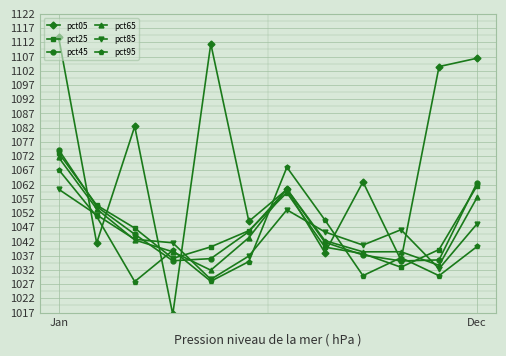

Is this an area chart (filled region under the line)?

No